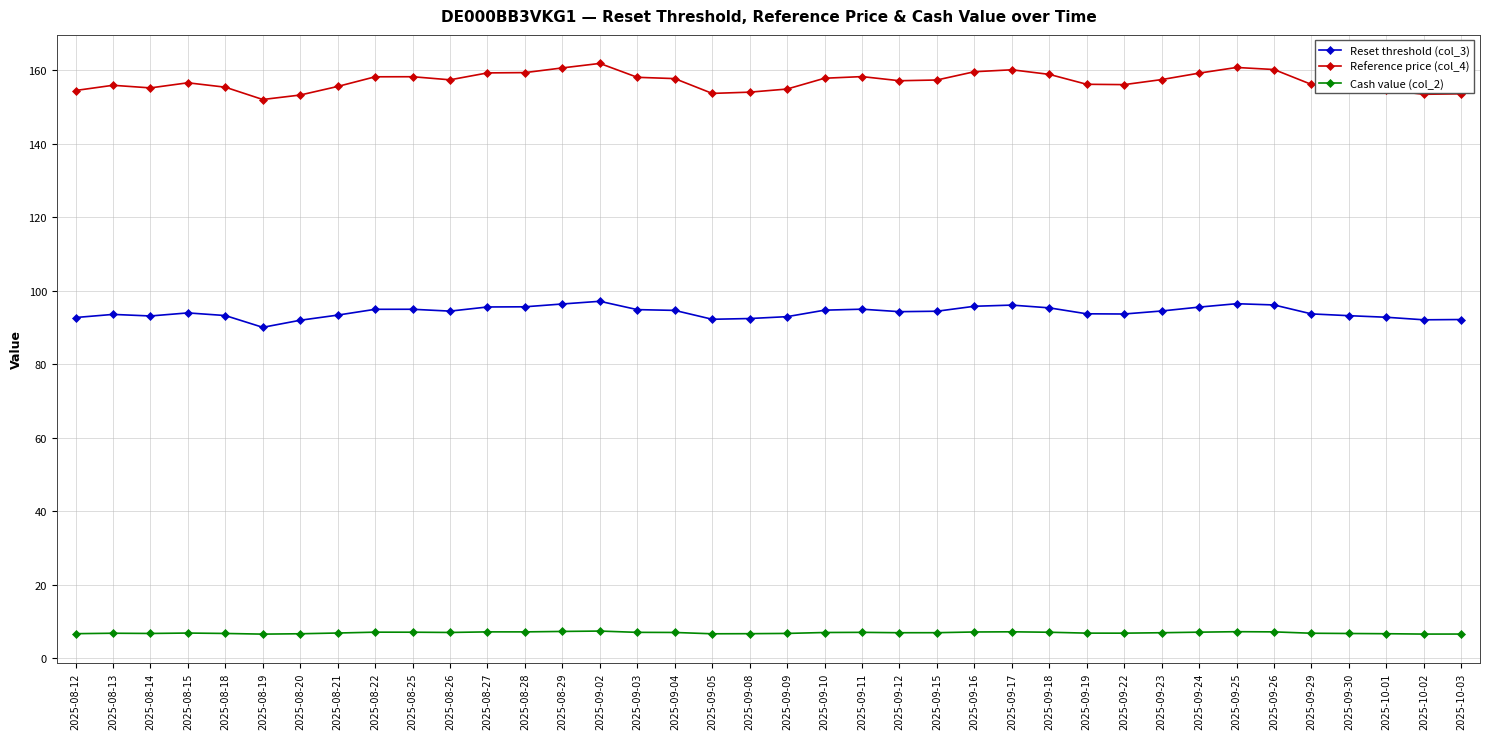

What position from the right is 2025-09-29?

5